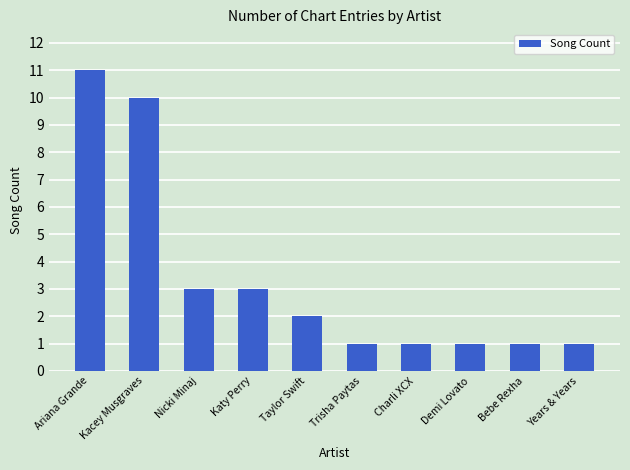

Which has a higher value, Demi Lovato or Ariana Grande?

Ariana Grande